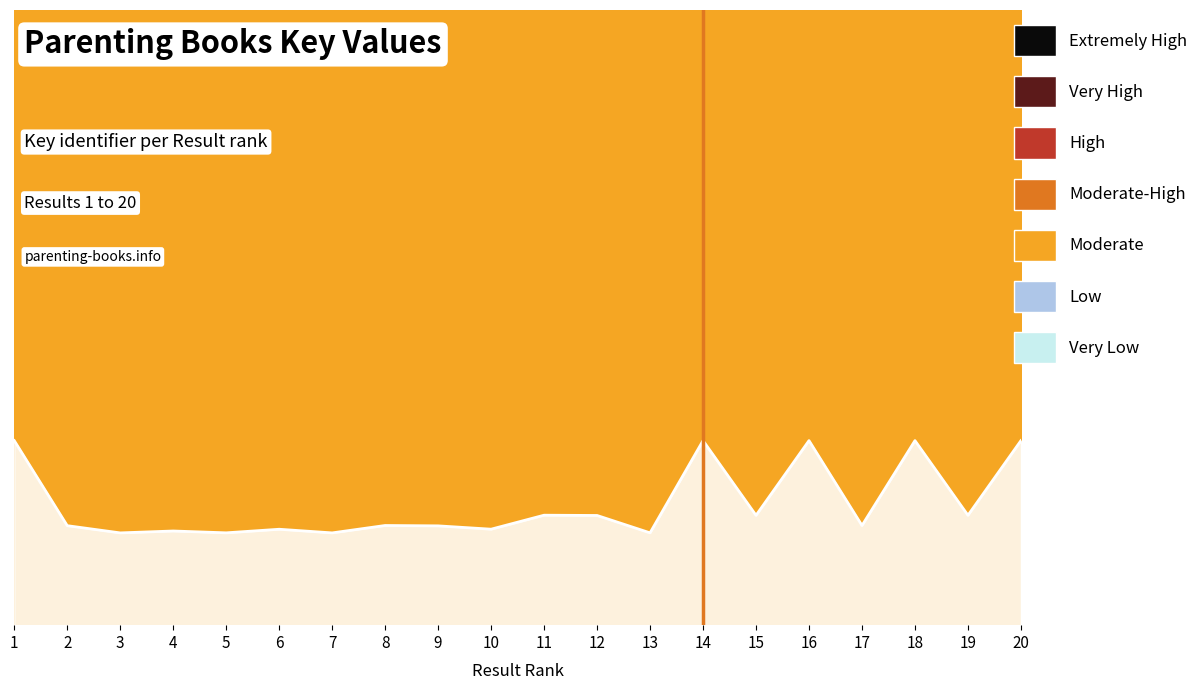

Which has a higher value, 6 or 19?

19